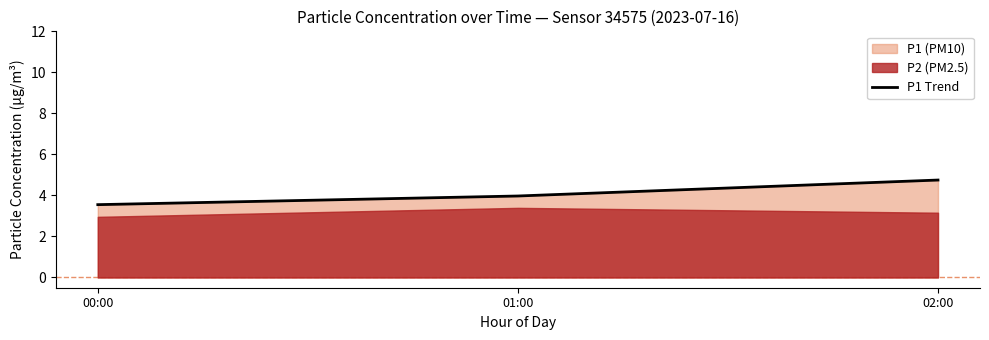

Where is the data nearest to the value 4?

01:00